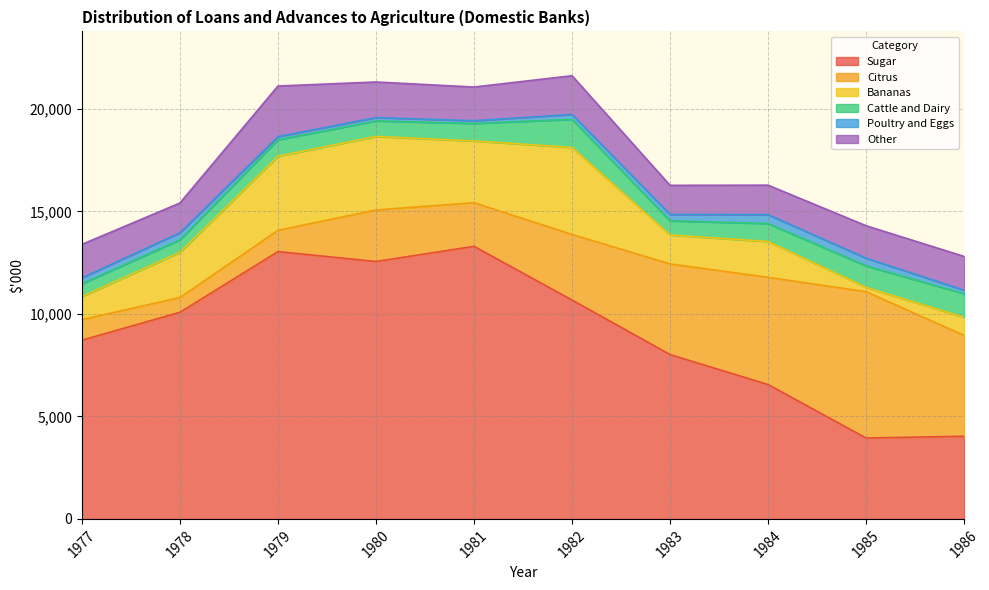

What is the lowest value of the Citrus series?

720